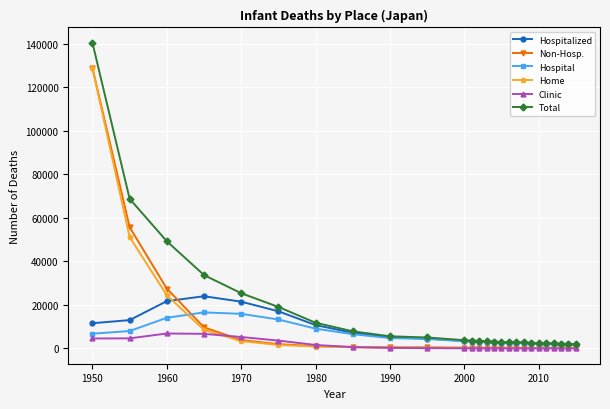

What is the maximum value shown in the chart?

140515